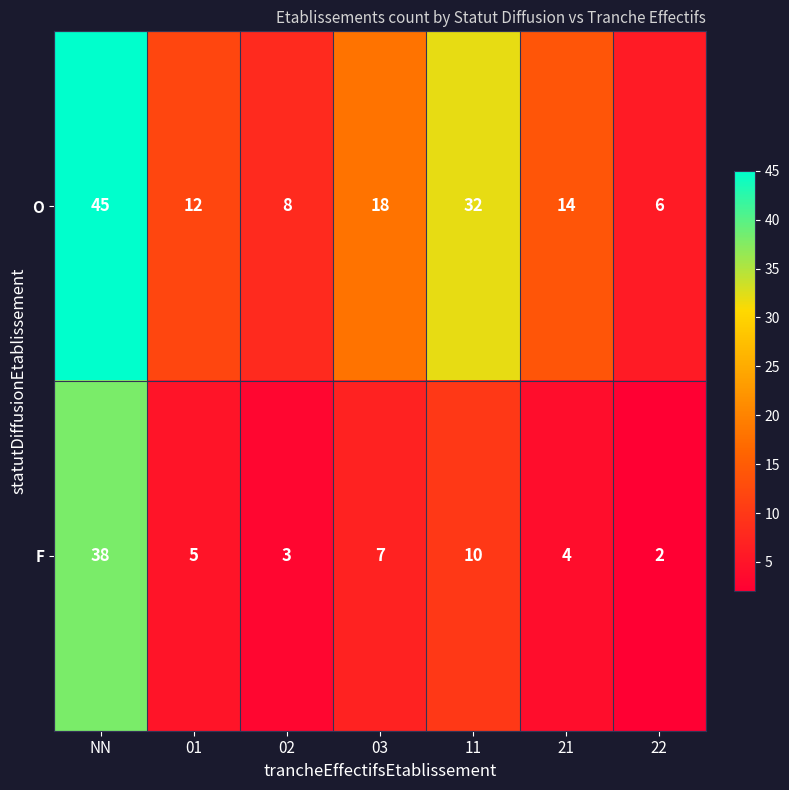

Read the F value at 02.

3